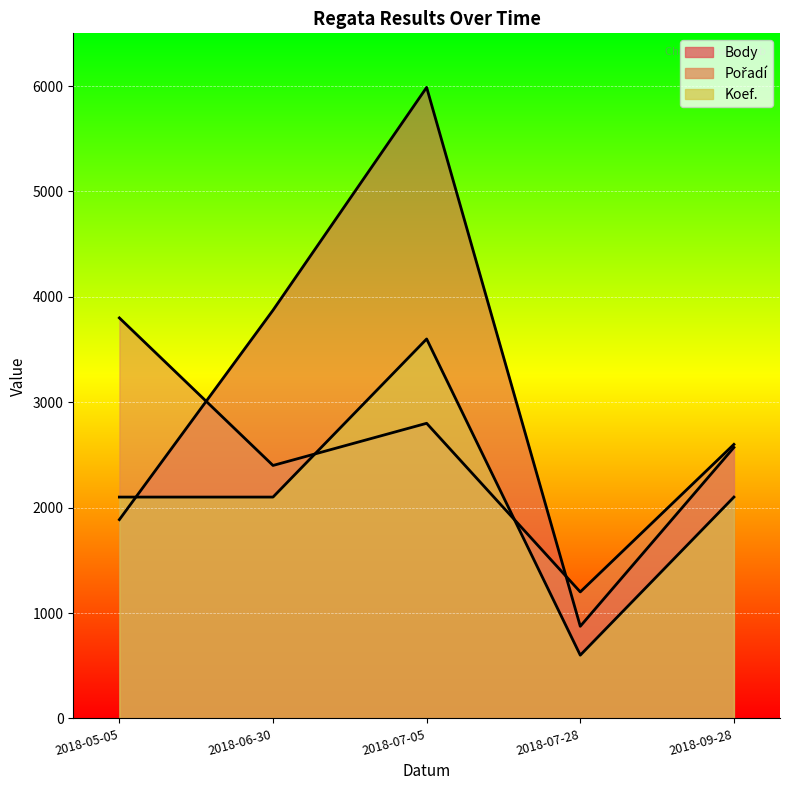

The value of Koef. at 2018-07-05 is 5185. True or false?

False